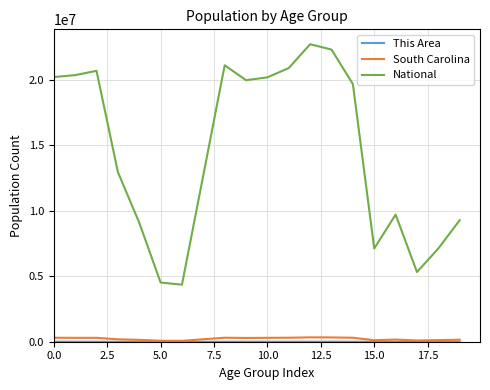

Which series has the largest total across all categories?

National